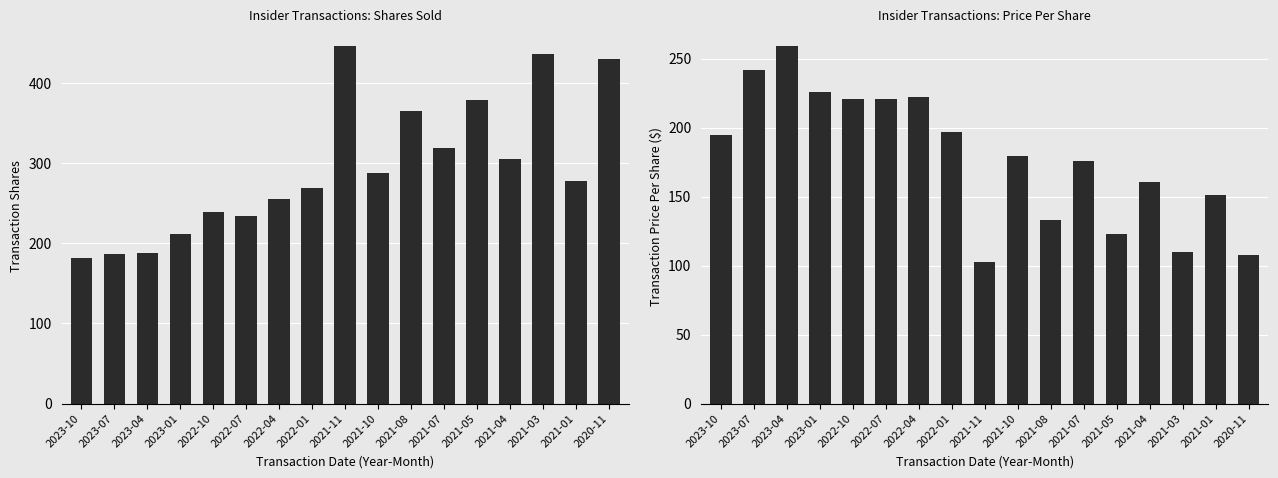

The transactionShares series shows 187.0 at 2023-07. True or false?

True